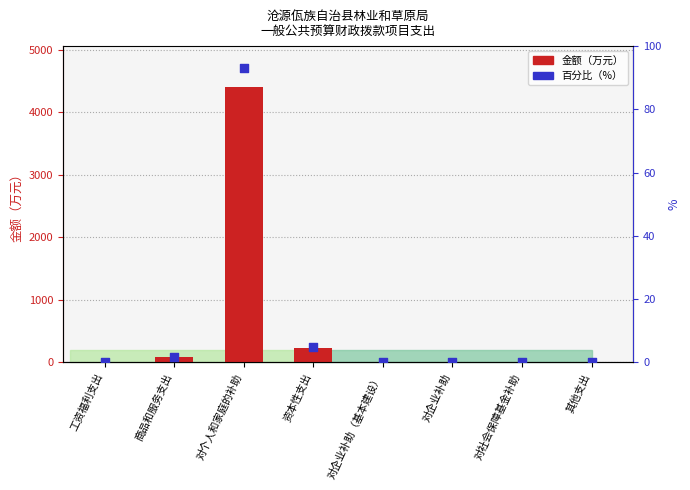

What is the total value across all series at 对个人和家庭的补助?

4490.0